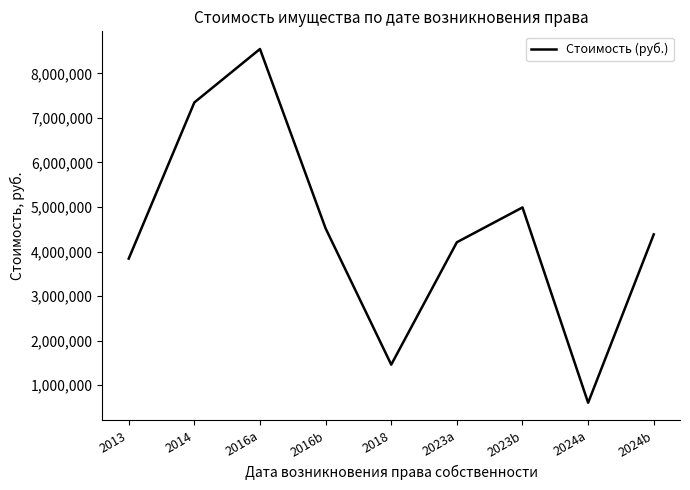

What is the minimum value shown in the chart?

605171.9